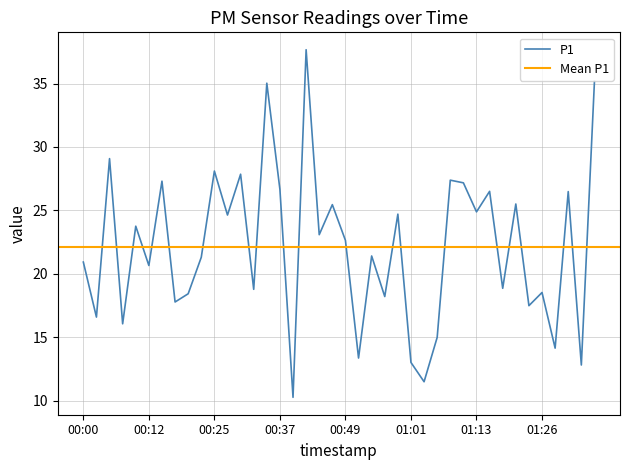

What is the maximum value shown in the chart?

37.7